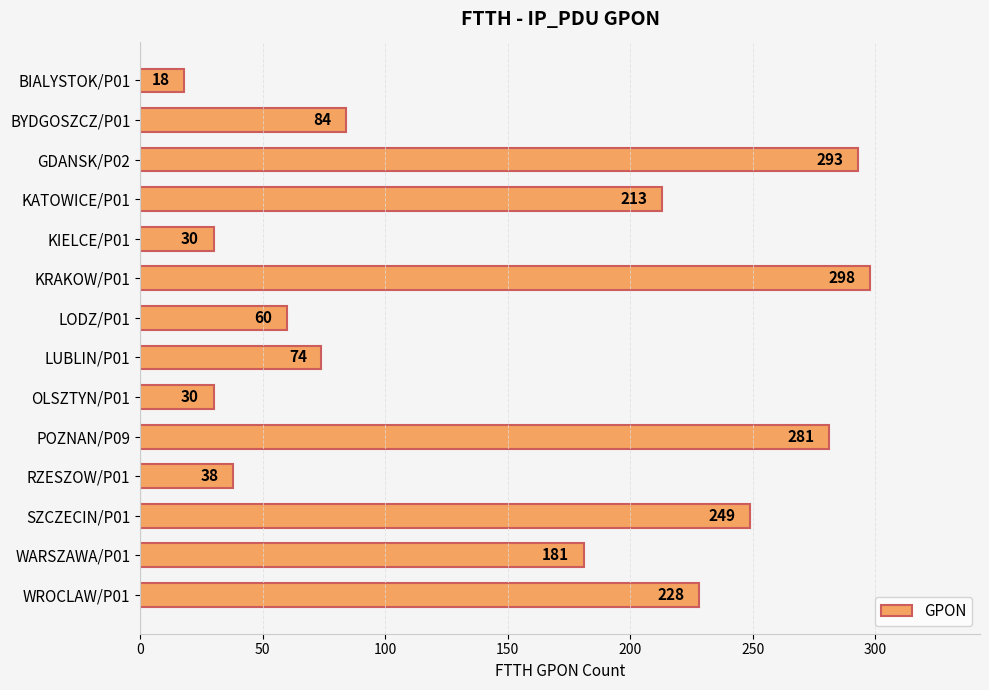

Approximately how many times larger is the value at KATOWICE/P01 compared to LODZ/P01?

3.5